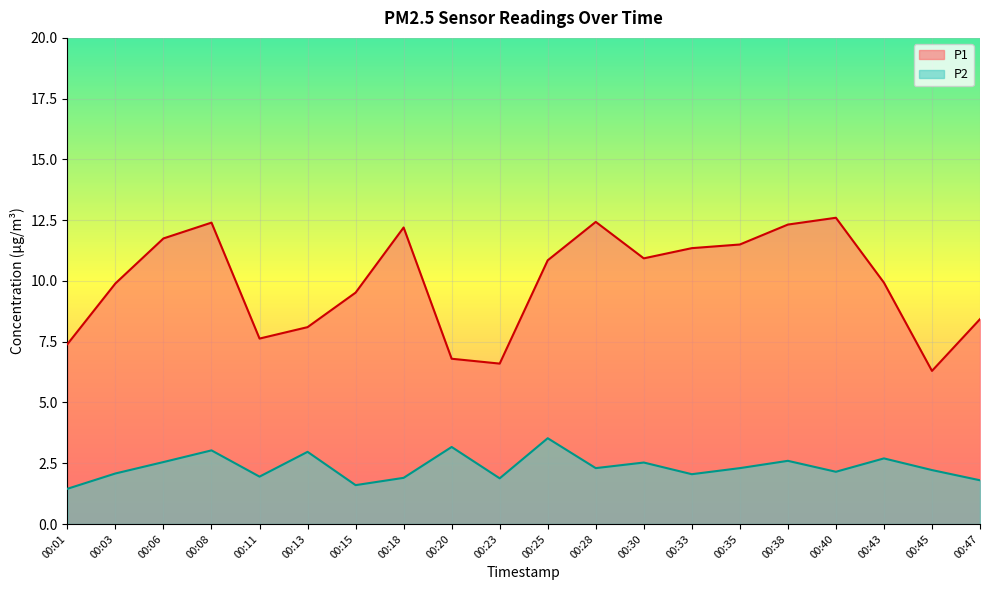

How many lines are shown in the chart?

2